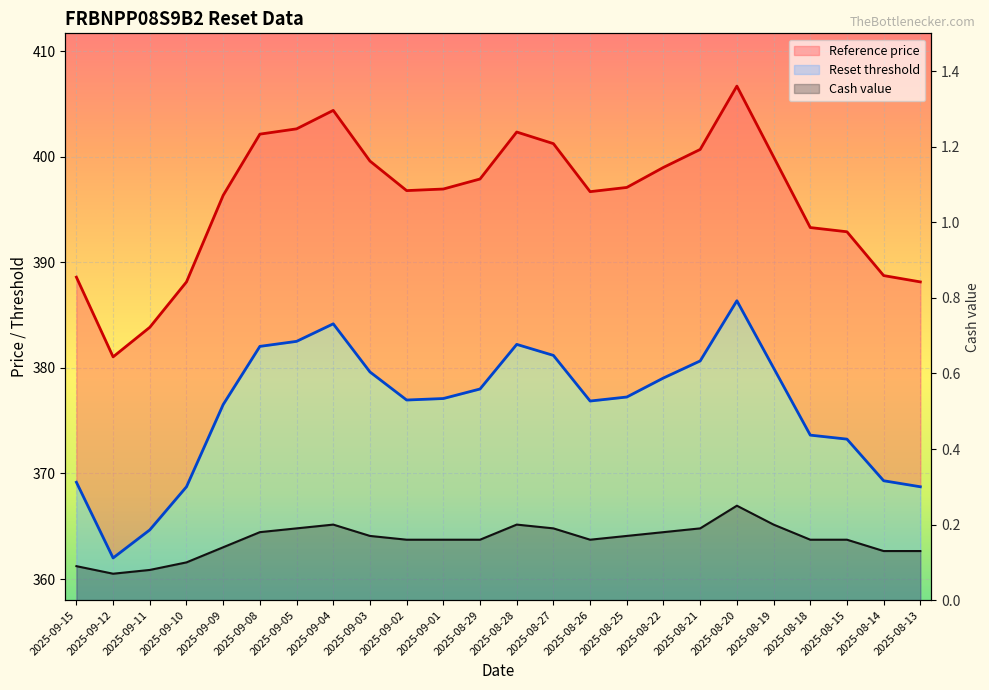

What value does the Cash value series have at 2025-08-25?

0.2